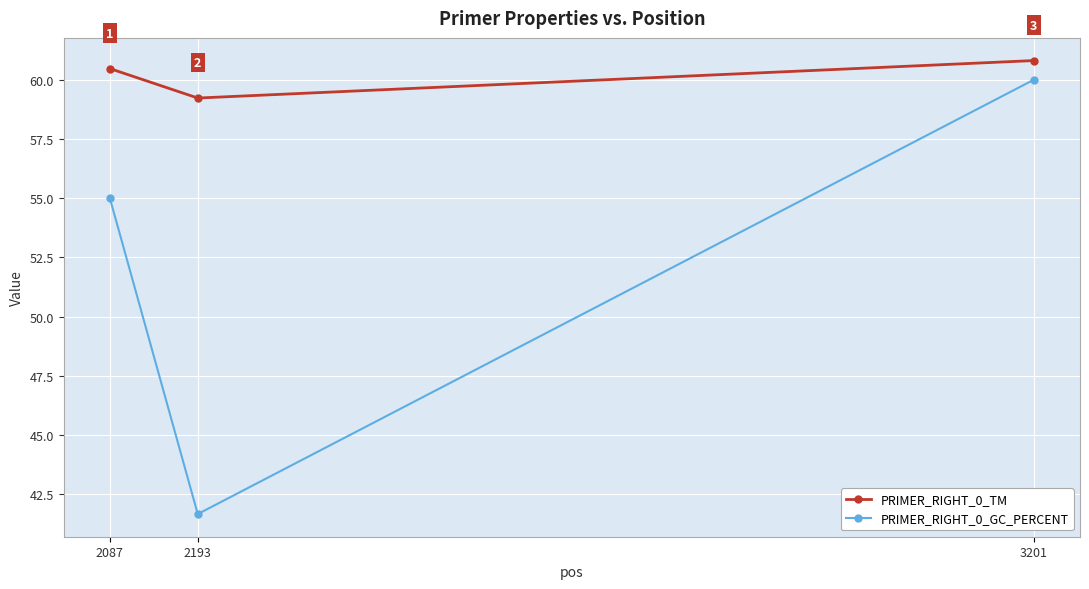

The PRIMER_RIGHT_0_GC_PERCENT series shows 41.7 at 2193. True or false?

True